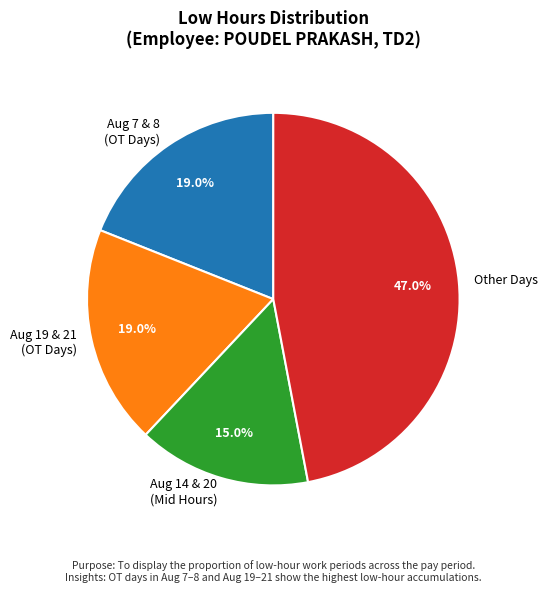

What portion of the pie excludes Aug 14 & 20 (Mid Hours)?

85.0%